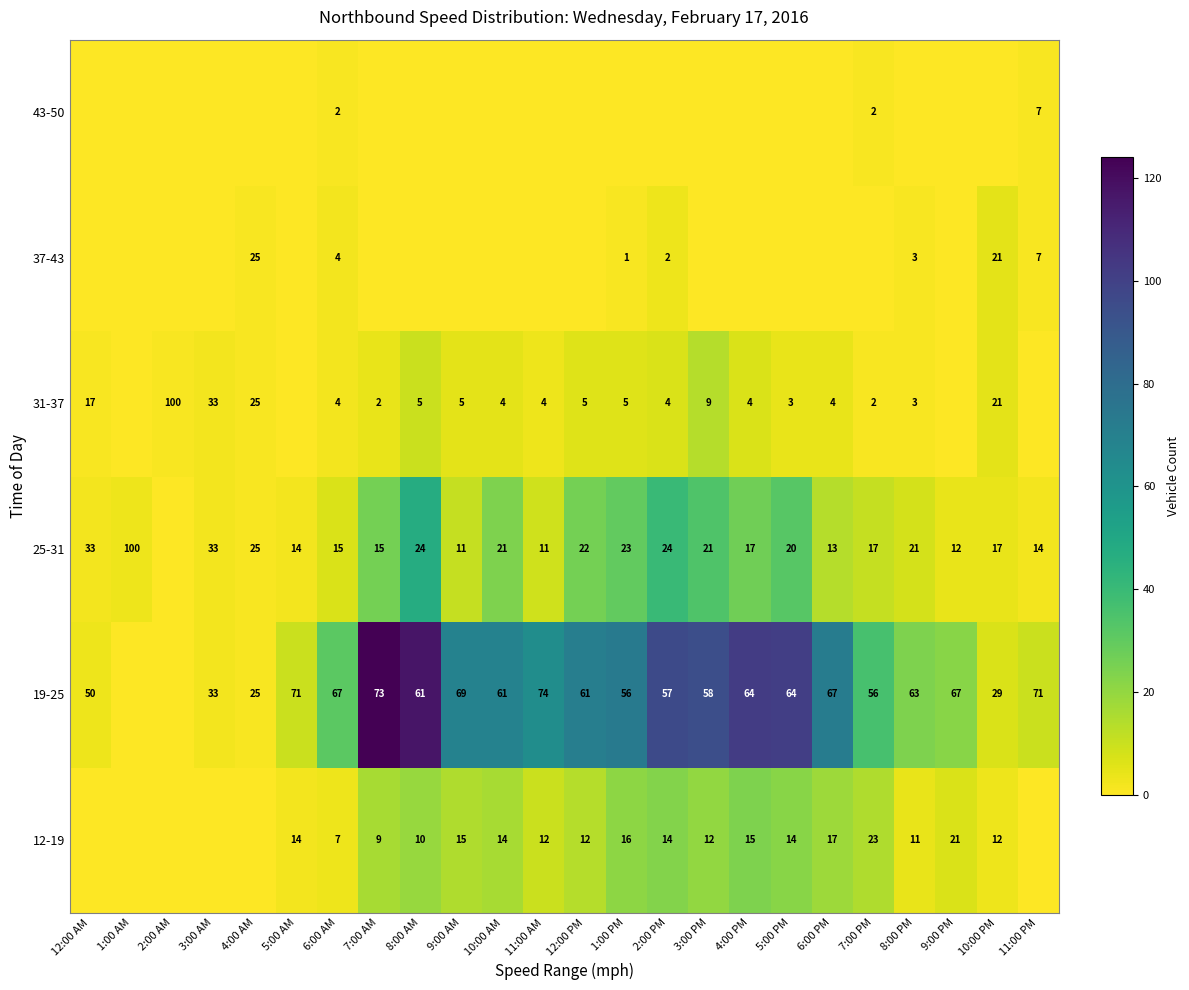

At how many categories does at least one series exceed 59?

12